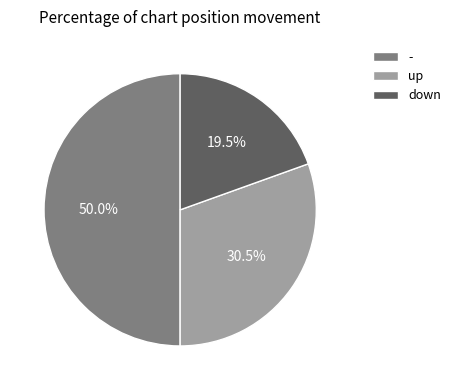

Rank the categories by value from lowest to highest.

down, up, -